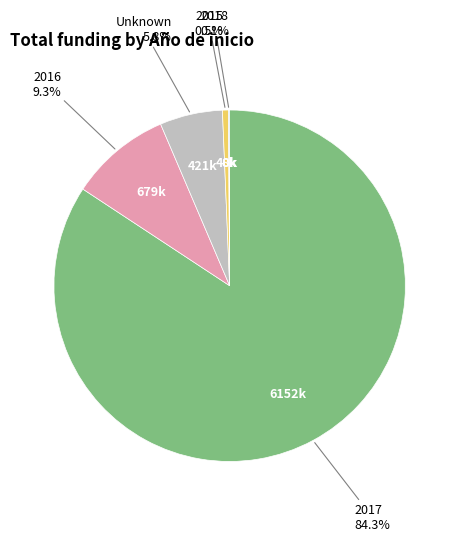

Does any single category account for the majority?

Yes